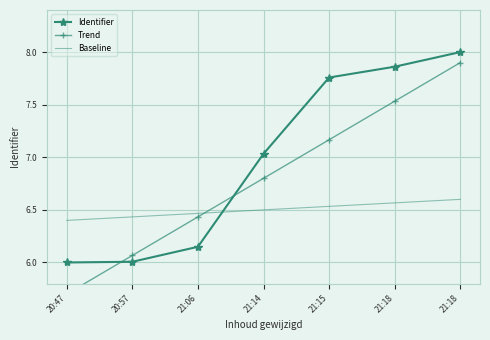

What are all the series names shown in the legend?

Identifier, Trend, Baseline